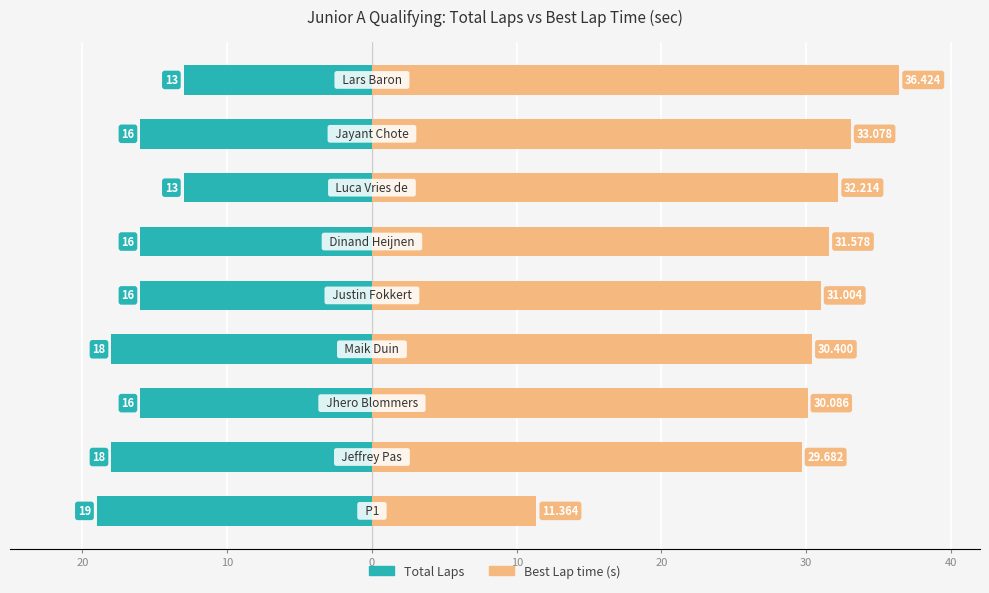

Which series changed the most between 20 and 7?

Best Lap time